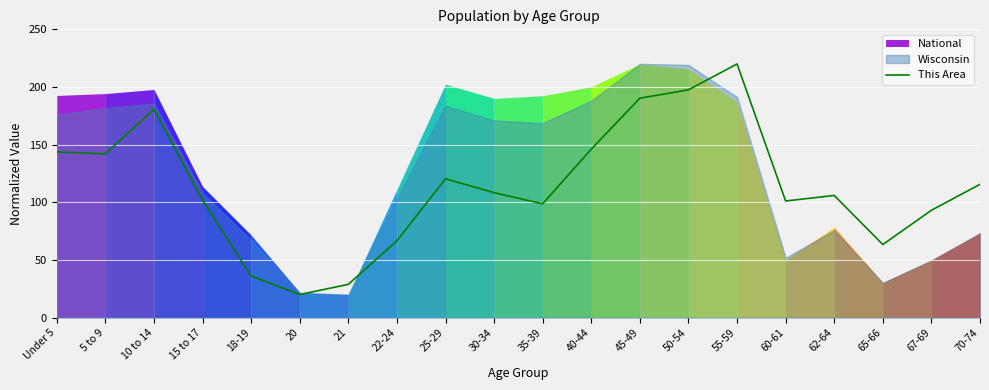

Where is the first local minimum?

5 to 9